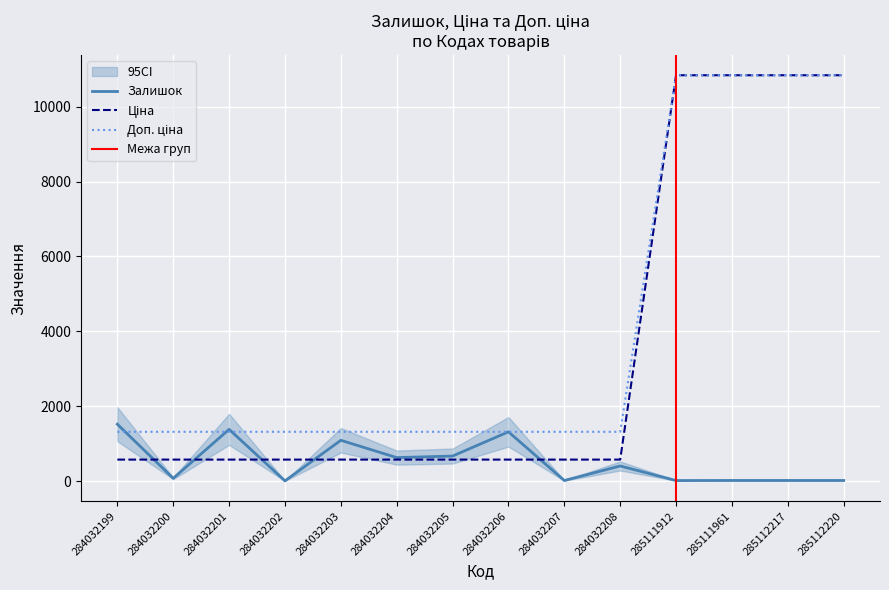

Which series ends up on top after the final intersection of Ціна and Залишок?

Ціна